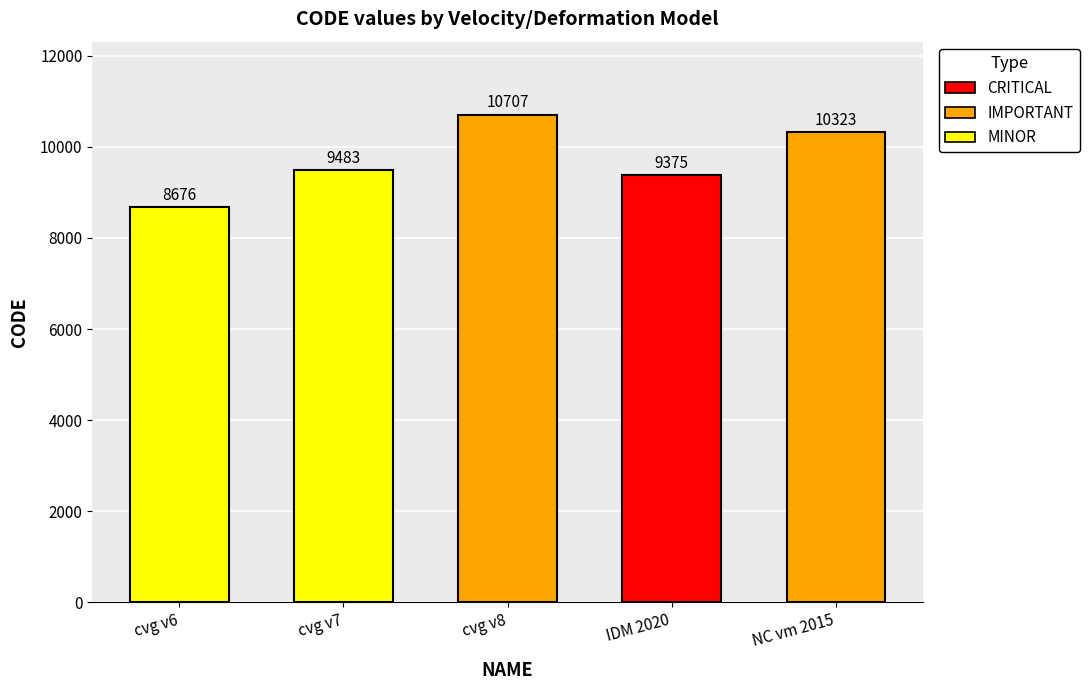

What is the ratio of the value at NC vm 2015 to the value at cvg v6?

1.2